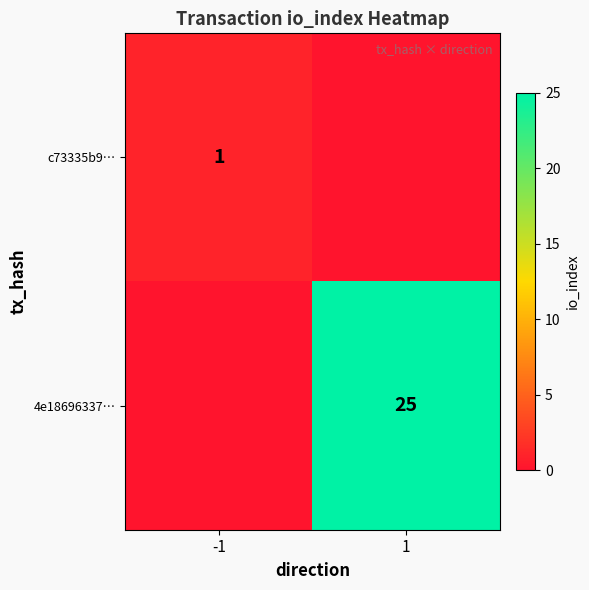

The c73335b9… series shows 2 at -1. True or false?

False